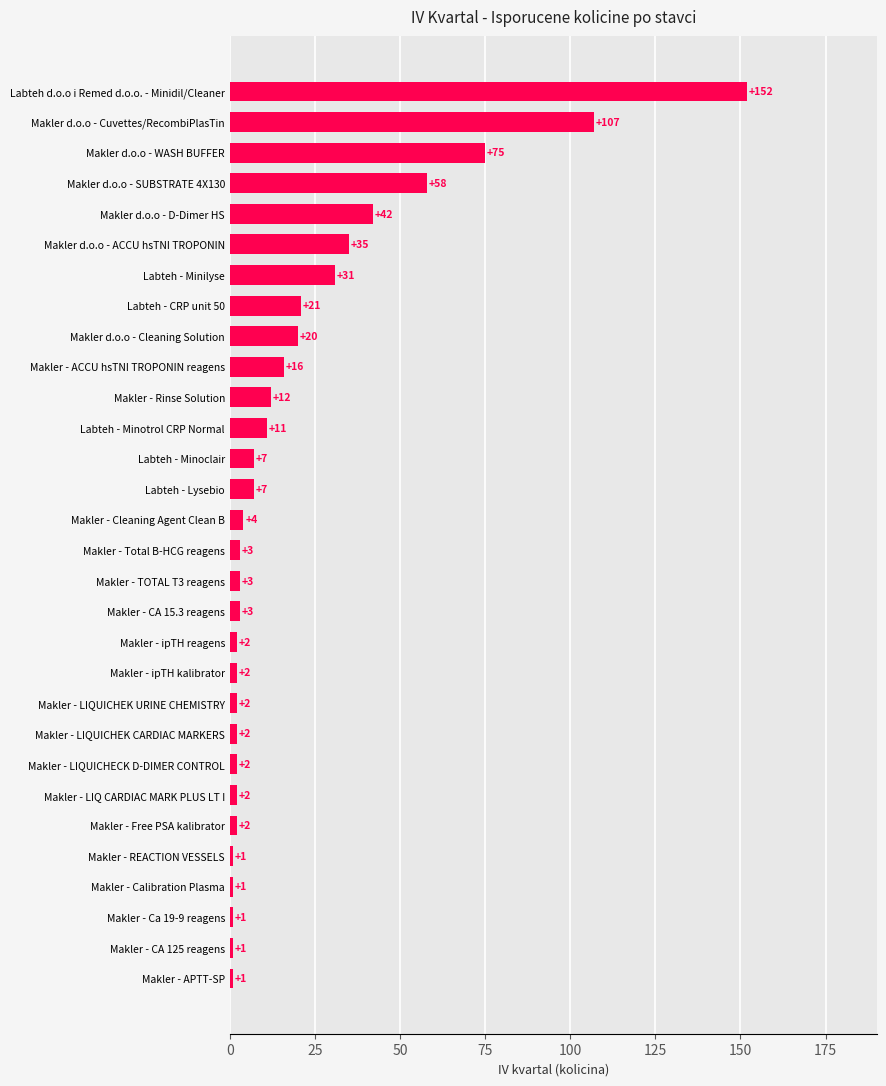

Between Makler - LIQUICHEK URINE CHEMISTRY and Makler - ACCU hsTNI TROPONIN reagens, which is larger?

Makler - ACCU hsTNI TROPONIN reagens